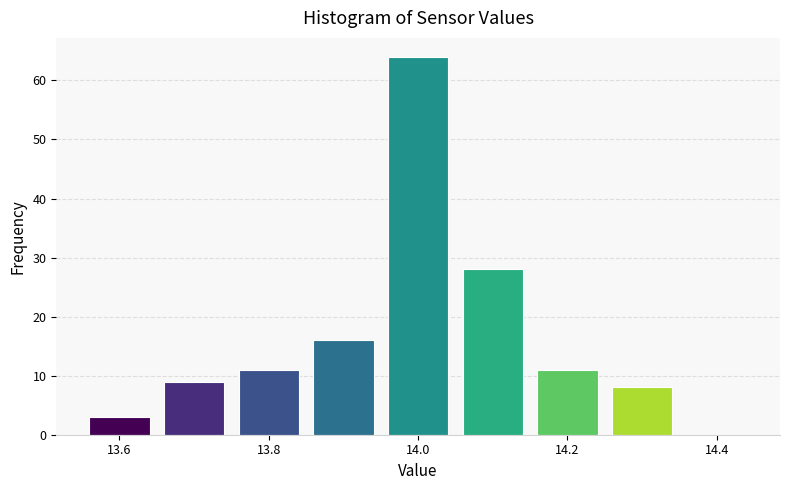

Reading left to right, list every bar in this chart as the range it spans on the x-axis followed by its height. Neither the bar edges nor the heights are printed on the chart, so give them approximately, as read against the axes.

13.55 to 13.65: 3
13.65 to 13.75: 9
13.75 to 13.85: 11
13.85 to 13.95: 16
13.95 to 14.05: 64
14.05 to 14.15: 28
14.15 to 14.25: 11
14.25 to 14.35: 8
14.35 to 14.45: 0